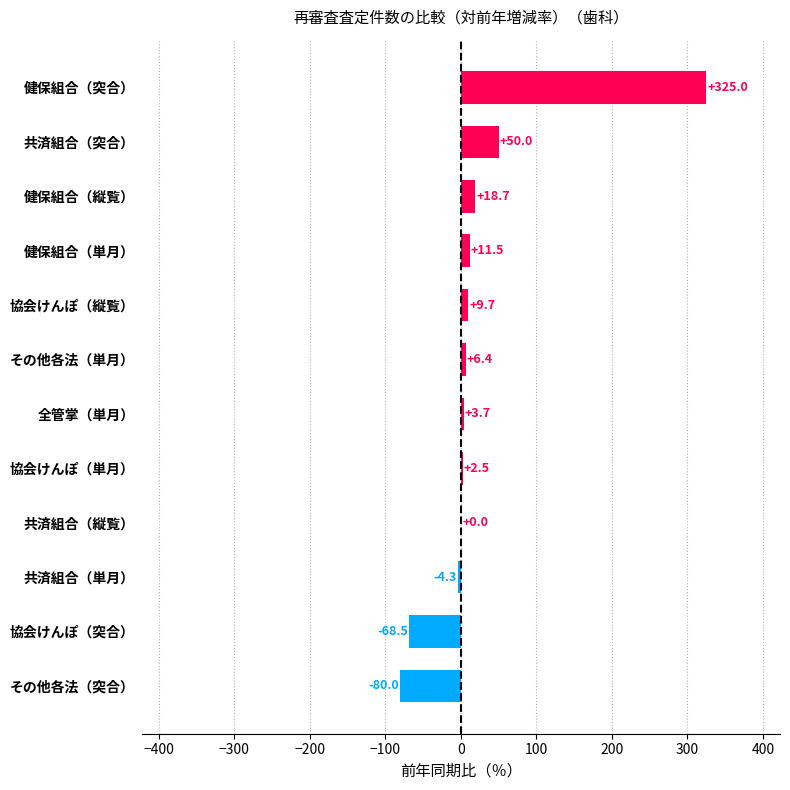

What is the change in value from 共済組合（単月） to その他各法（単月）?

+10.7